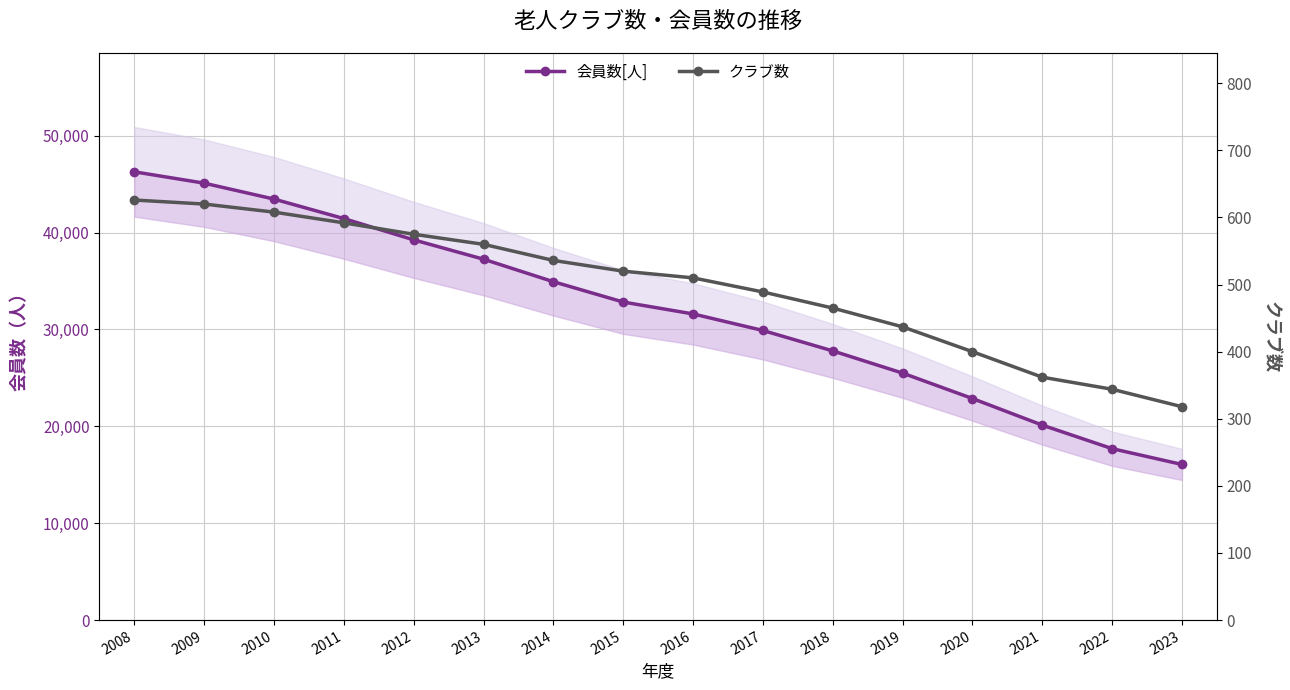

How many data points does each series have?

16